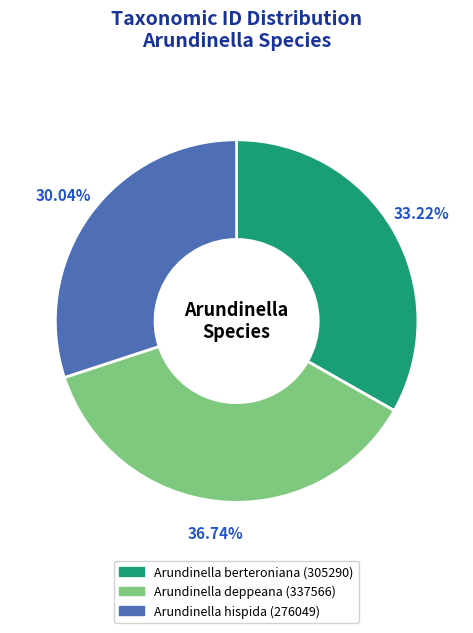

Which slice is the largest?

Arundinella deppeana